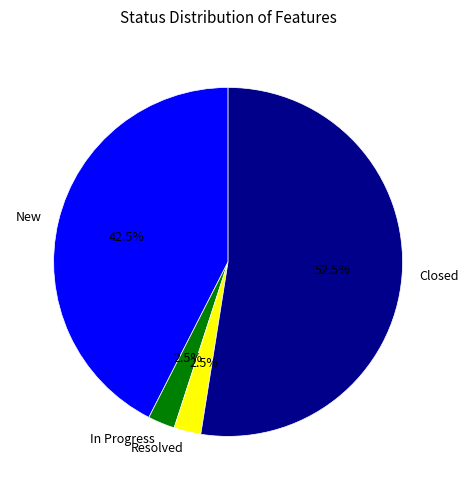

Do Resolved and Closed together represent more than half of the pie?

Yes